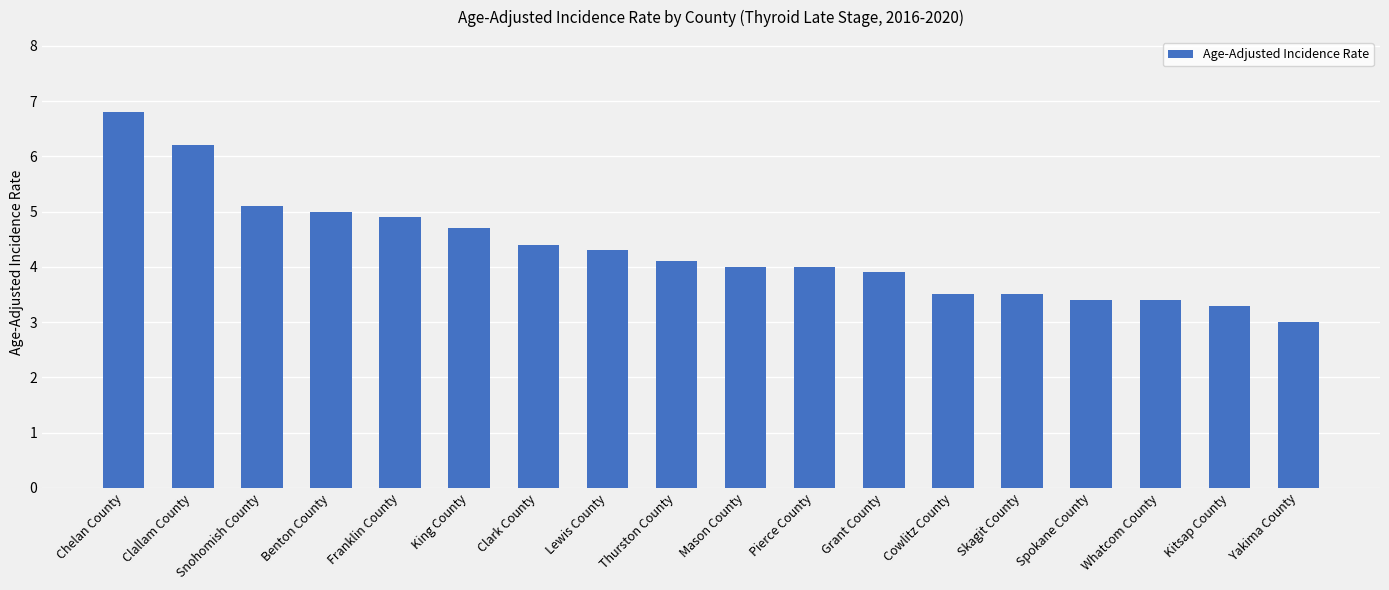

Which has a higher value, Chelan County or Clark County?

Chelan County